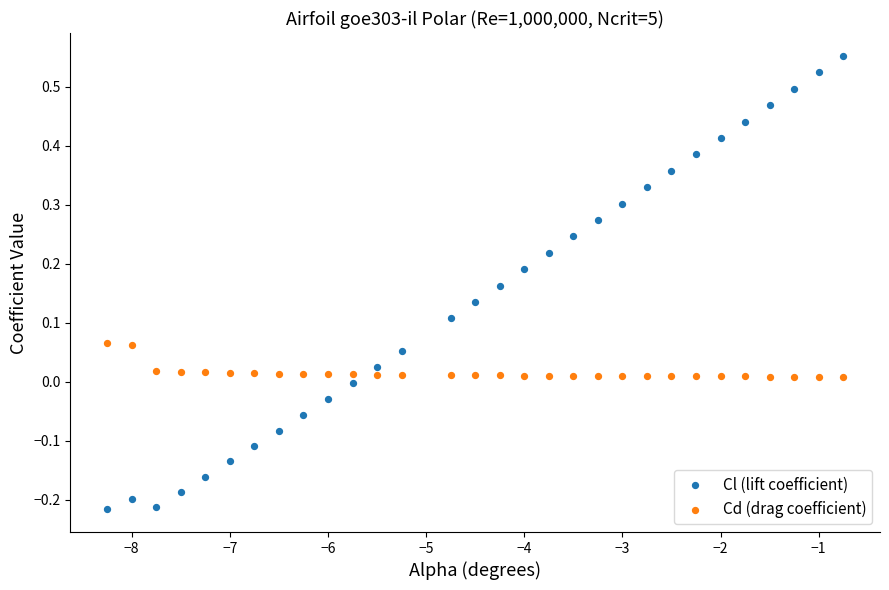

Across all data points, what is the range of X values (max minus min)?

7.5